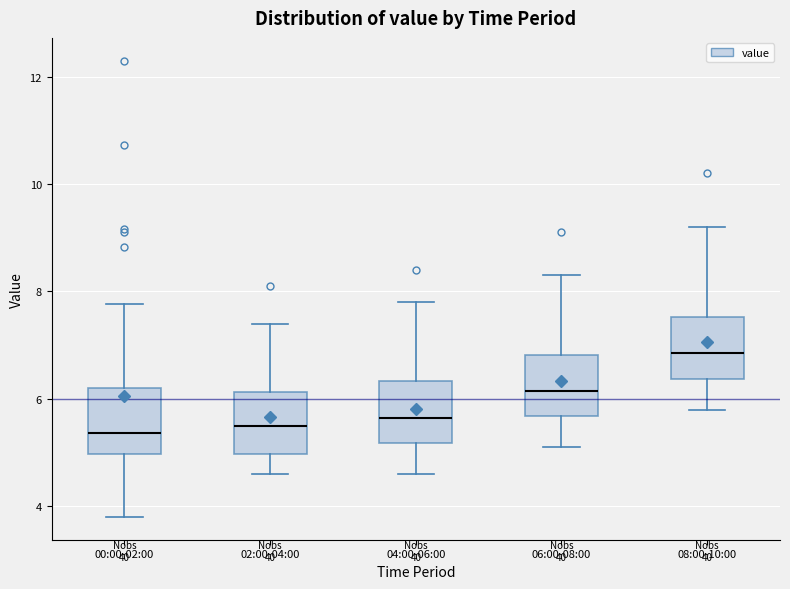

Reading left to right, read every box against the y-axis: the position of its median line, the range the box covers, and the ends of its whiskers. The values are not printed on the chart, so give them approximately, as read against the axis.

00:00-02:00: median 5.4, box 5.0 to 6.2, whiskers 3.8 to 7.8
02:00-04:00: median 5.6, box 5.0 to 6.2, whiskers 4.6 to 7.4
04:00-06:00: median 5.6, box 5.2 to 6.4, whiskers 4.6 to 7.8
06:00-08:00: median 6.2, box 5.6 to 6.8, whiskers 5.2 to 8.4
08:00-10:00: median 6.8, box 6.4 to 7.6, whiskers 5.8 to 9.2